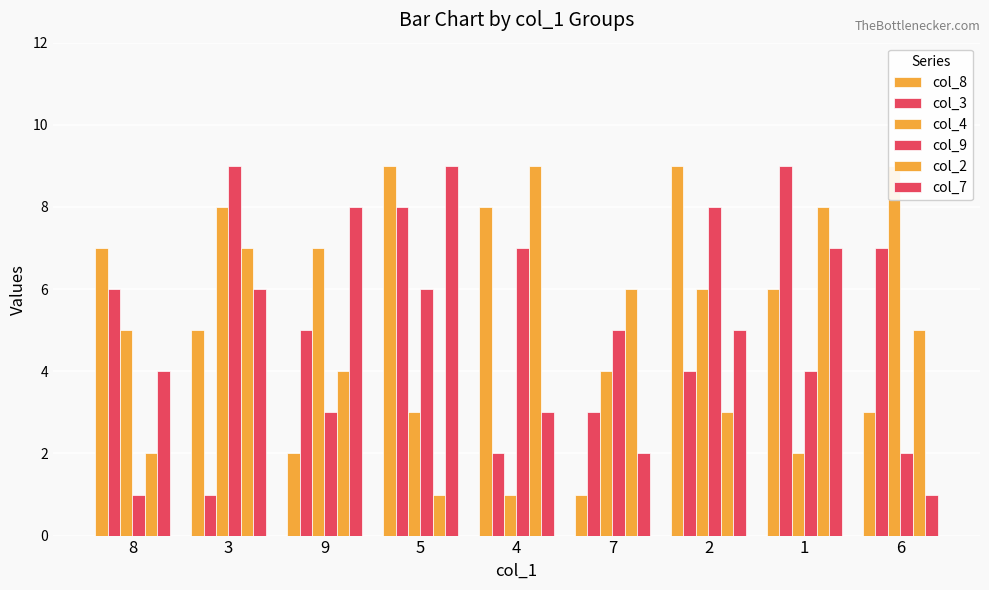

Rank the categories by col_4 value from highest to lowest.

6, 3, 9, 2, 8, 7, 5, 1, 4